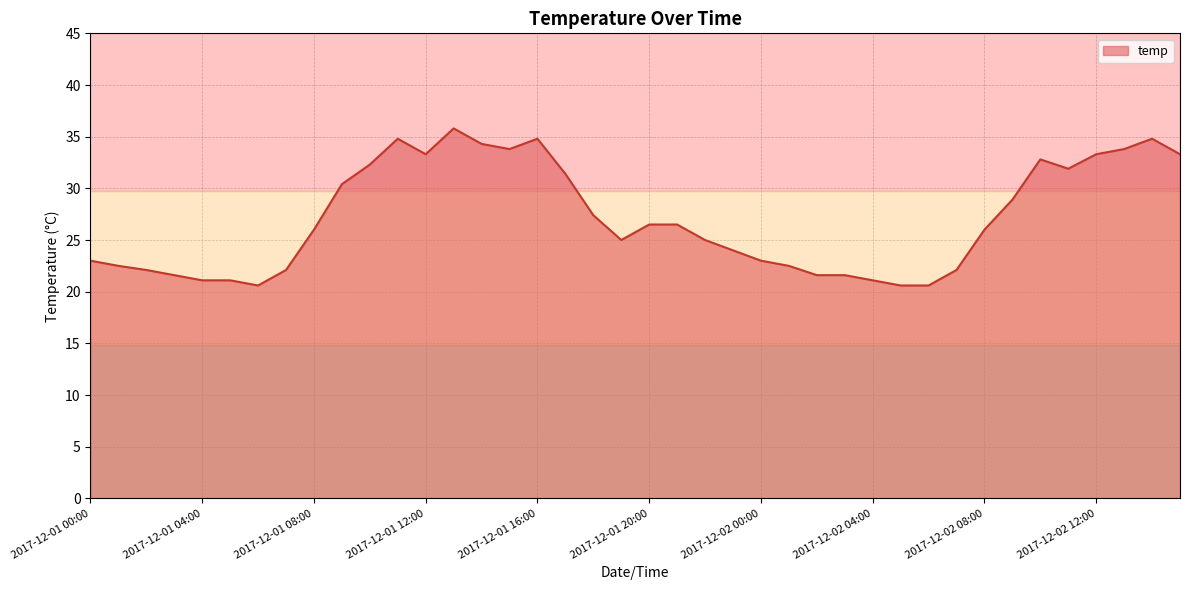

What is the difference between the maximum and minimum values?

15.2